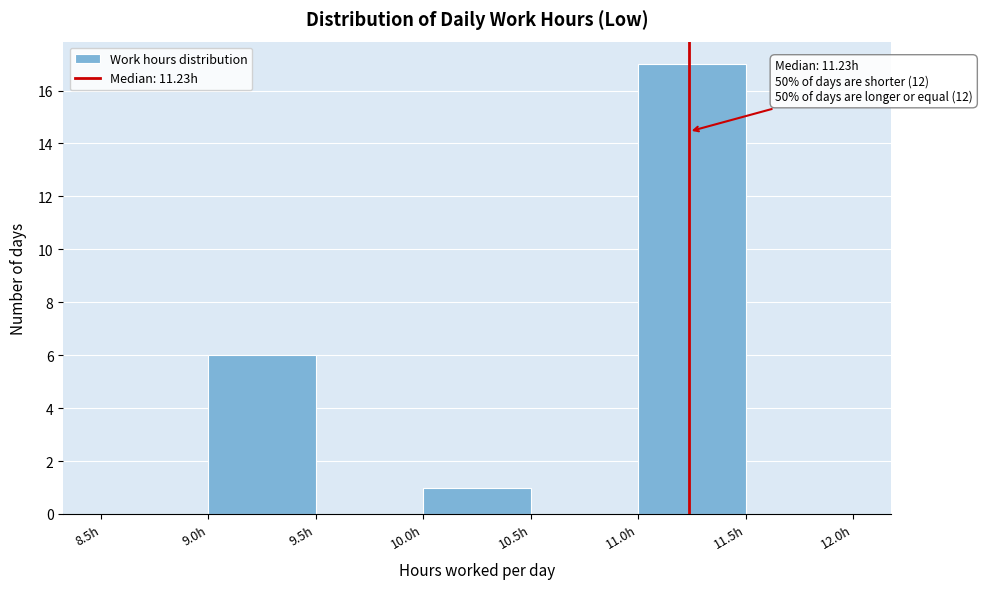

Which range on the x-axis has the tallest bar?

11.0 to 11.5